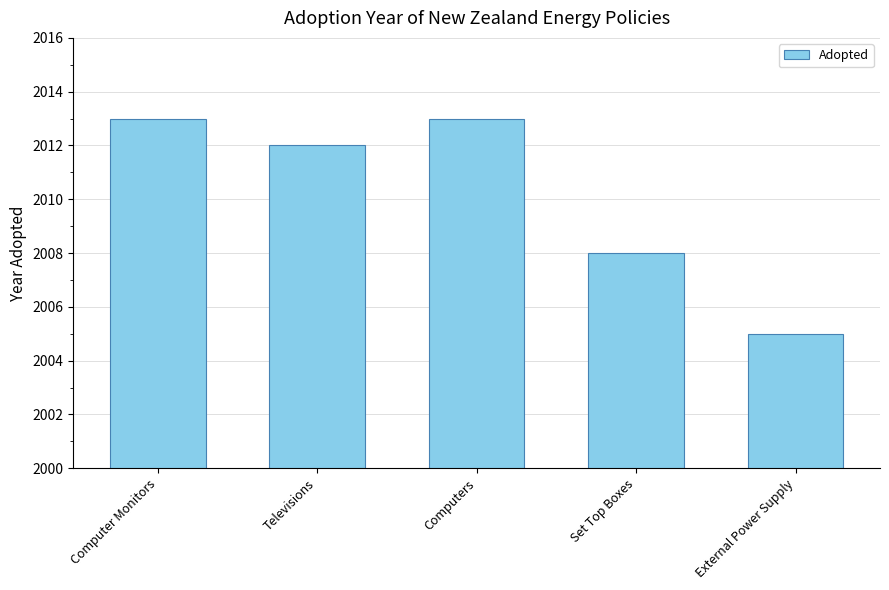

What is the difference between the maximum and minimum values?

8